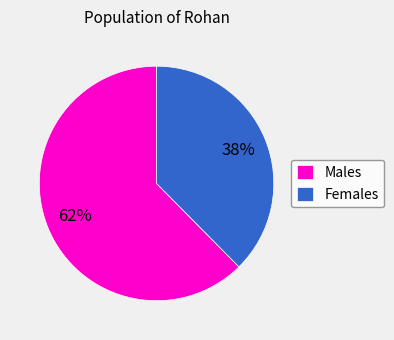

Count the number of slices in the pie.

2